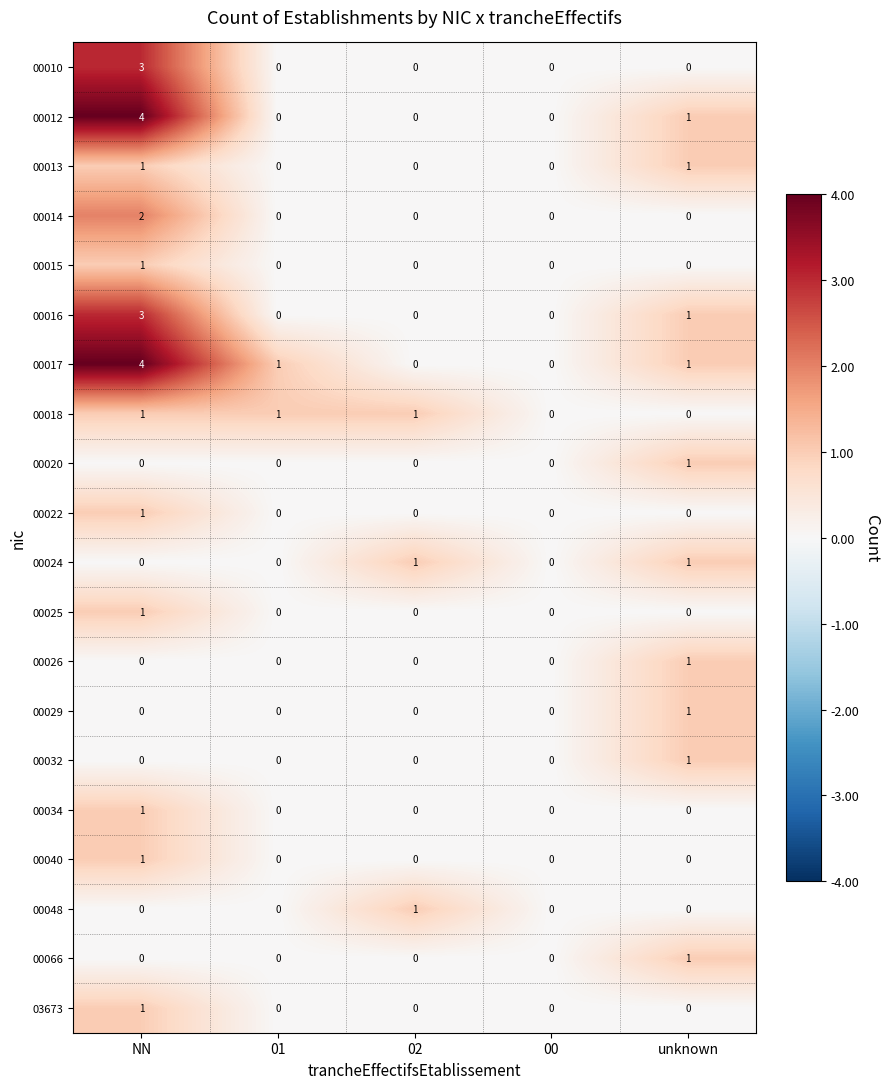

What is the total value across all series at 02?

3